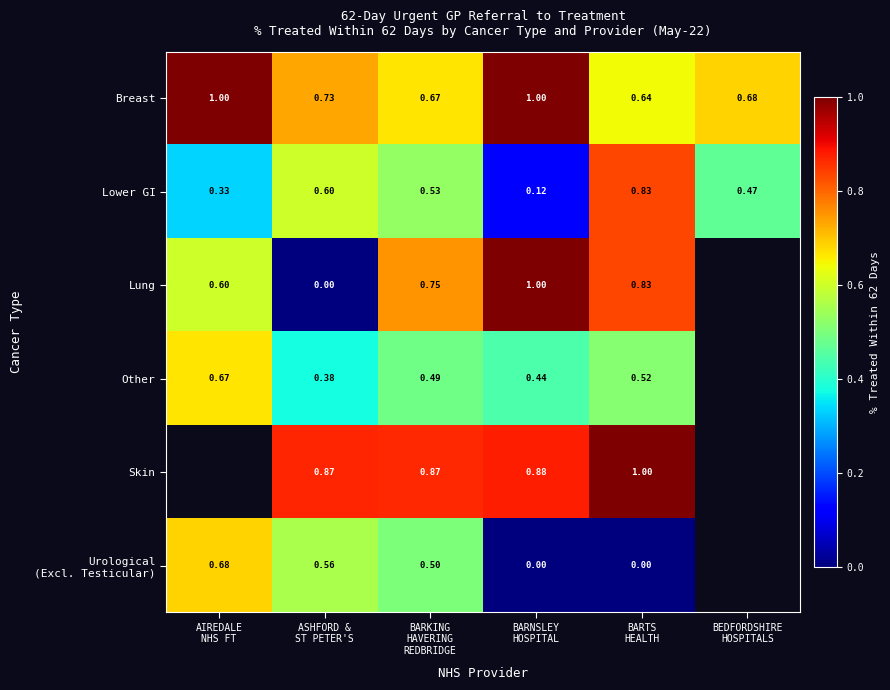

What is the difference between the maximum and minimum values in the Other series?

0.3